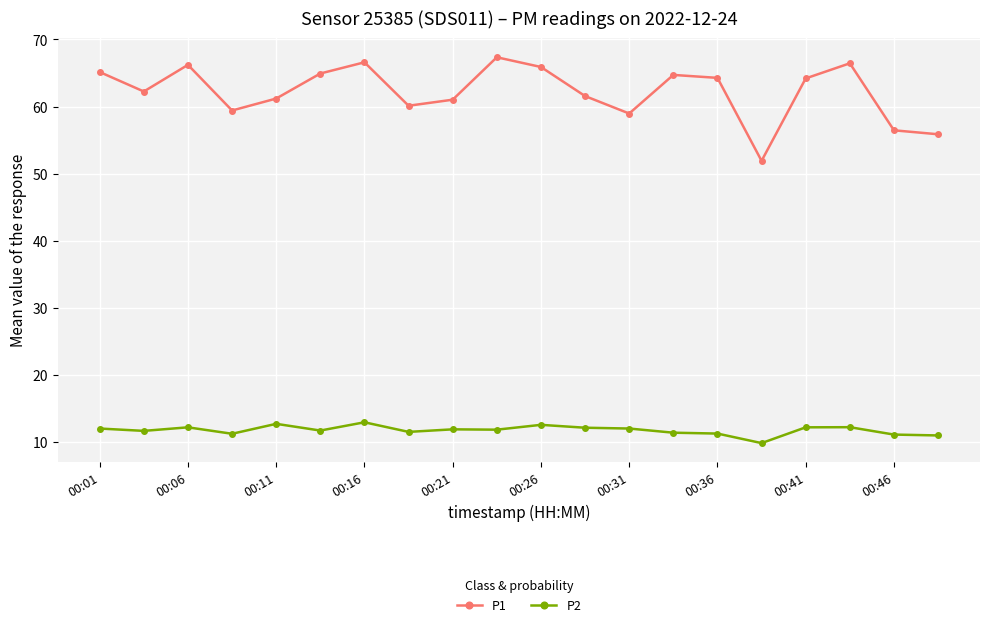

True or false: P1 and P2 intersect in this chart.

False